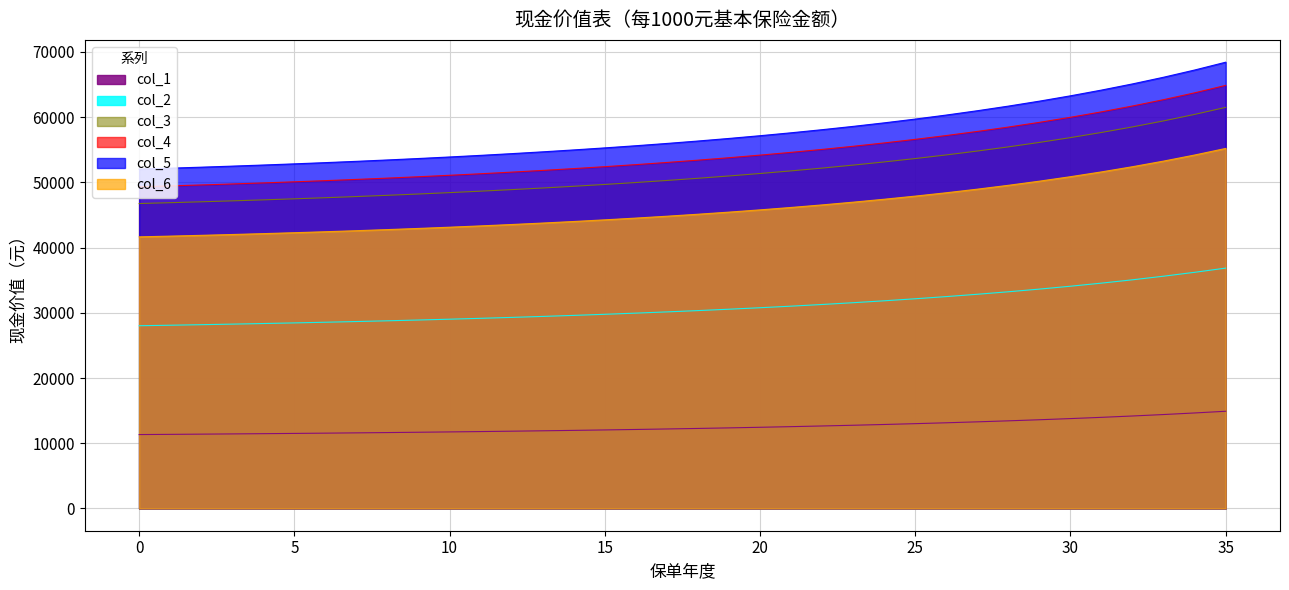

True or false: col_4 and col_6 cross at least once.

False